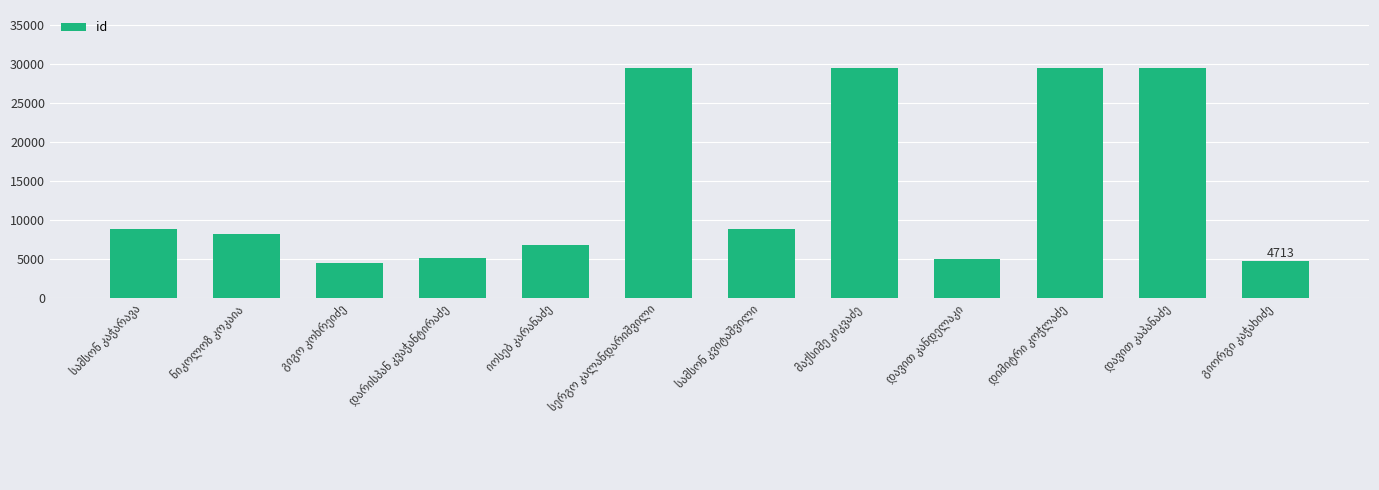

What is the value of the 9th bar from the left?

5019